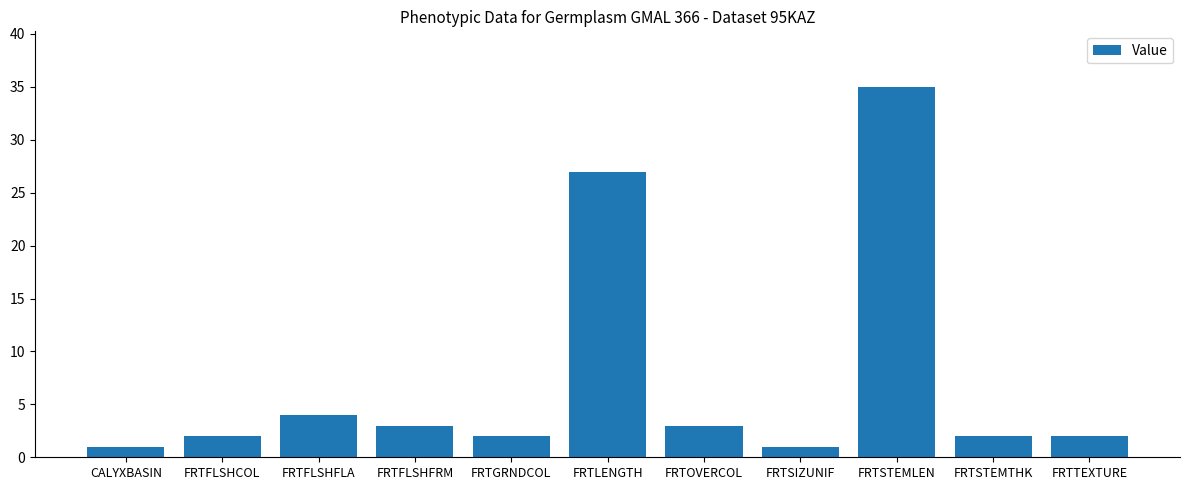

What is the label of the 7th bar from the right?

FRTGRNDCOL